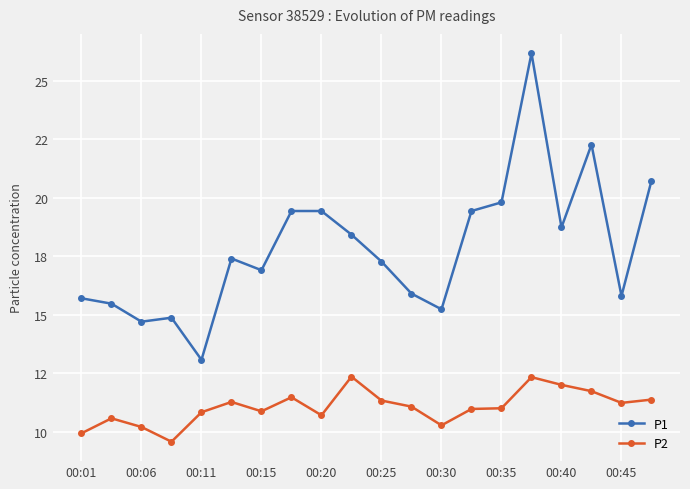

At how many categories does at least one series exceed 12?

20